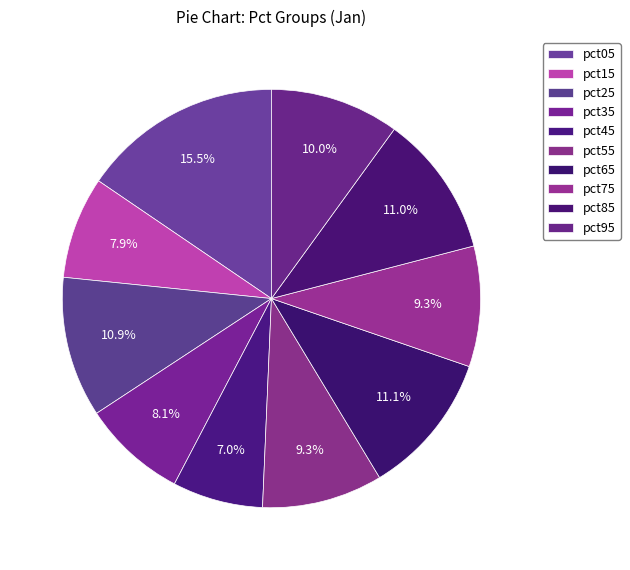

Is there a majority slice in this chart?

No